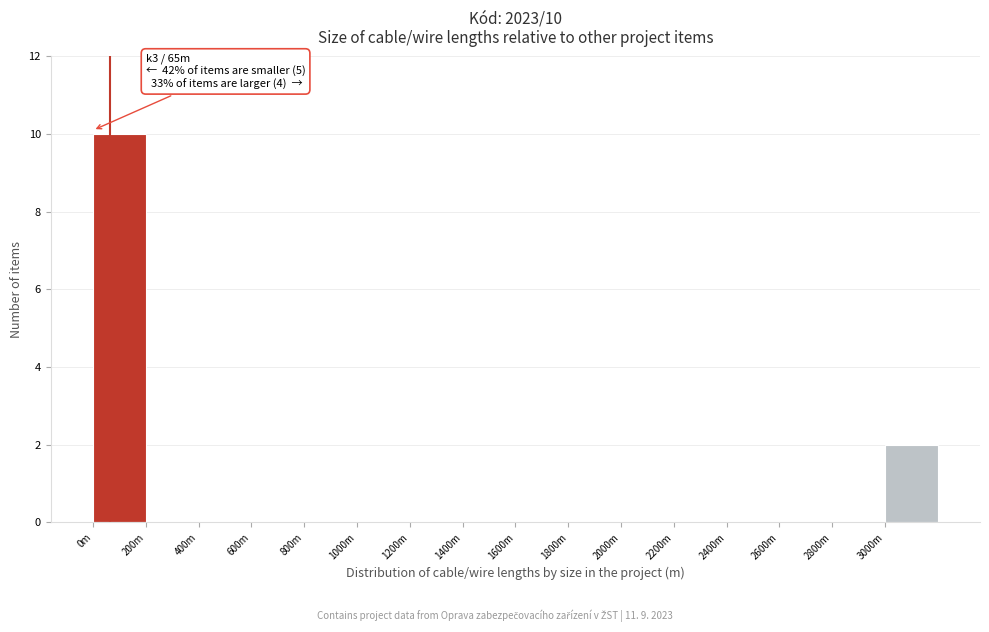

Reading right to left, what are all the values shown in this chart?

3000m=2	2800m=0	2600m=0	2400m=0	2200m=0	2000m=0	1800m=0	1600m=0	1400m=0	1200m=0	1000m=0	800m=0	600m=0	400m=0	200m=0	0m=10